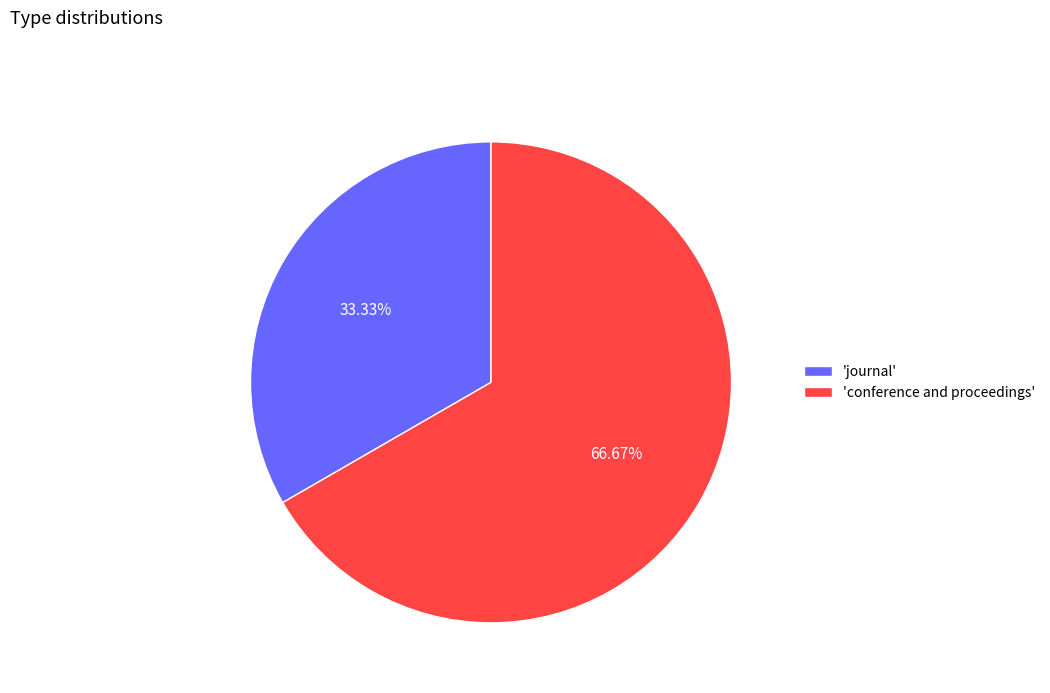

Approximately how many times larger is the value at 'conference and proceedings' compared to 'journal'?

2.0